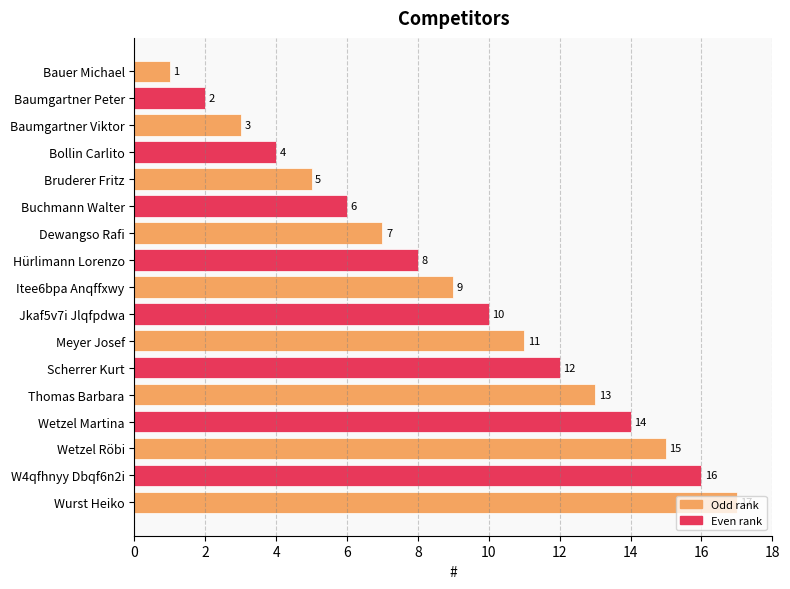

What is the approximate value at Buchmann Walter, to the nearest 10?

10